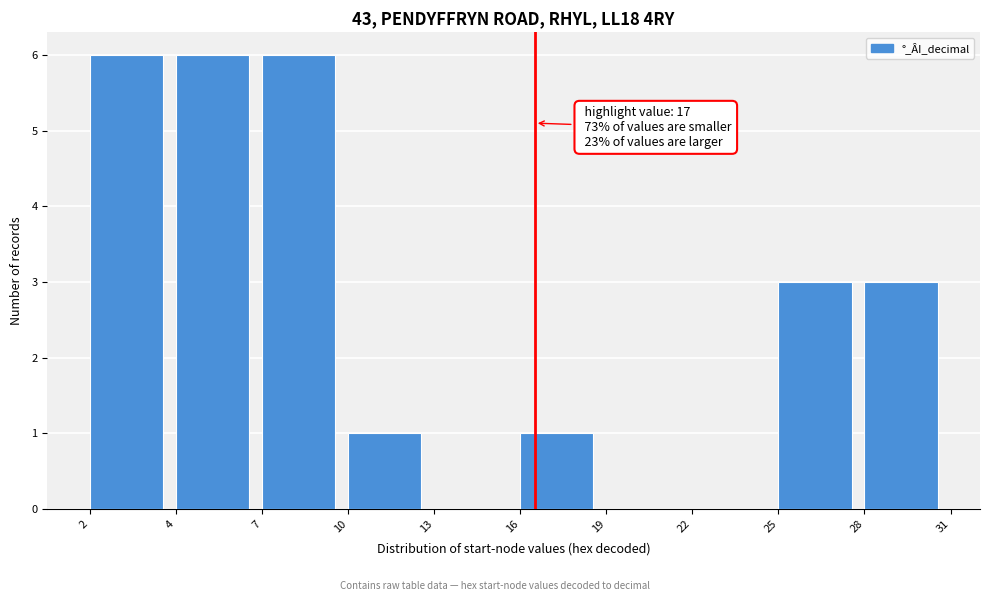

Reading right to left, what are all the values shown in this chart?

28=3	25=3	22=0	19=0	16=1	13=0	10=1	7=6	4=6	2=6